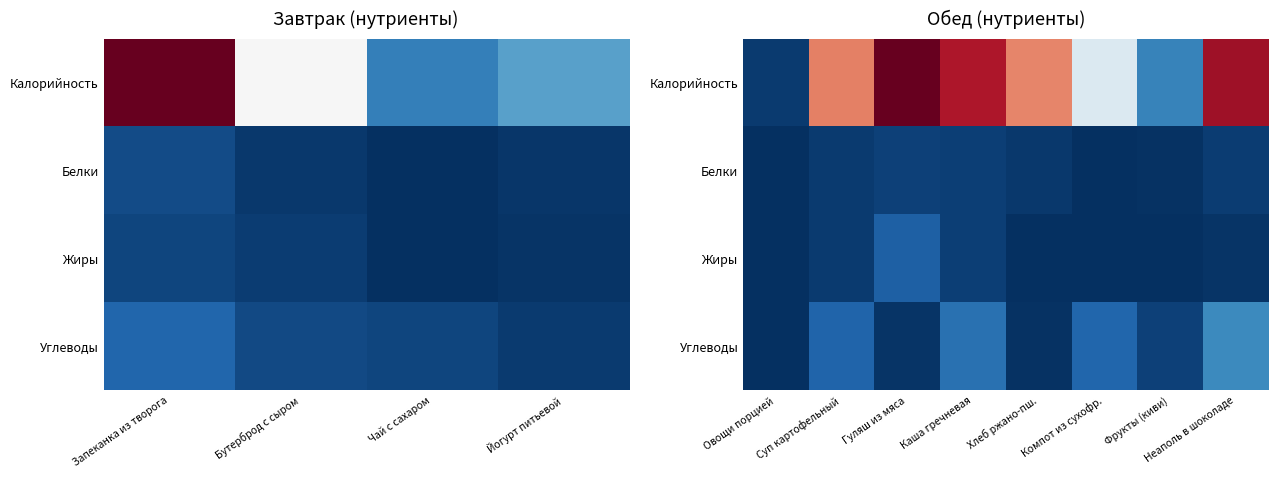

At Хлеб ржано-пш., list the series in order from smallest to largest.

Жиры, Углеводы, Белки, Калорийность